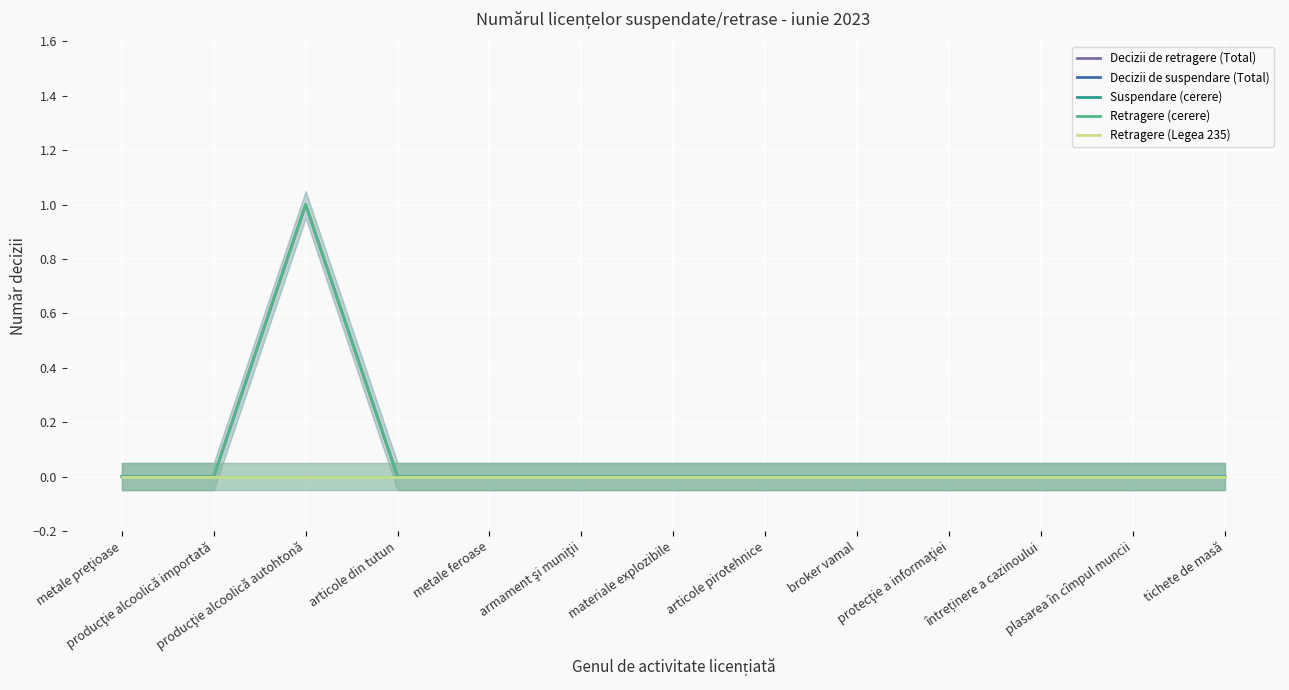

Which series has the largest total across all categories?

Decizii de retragere (Total)